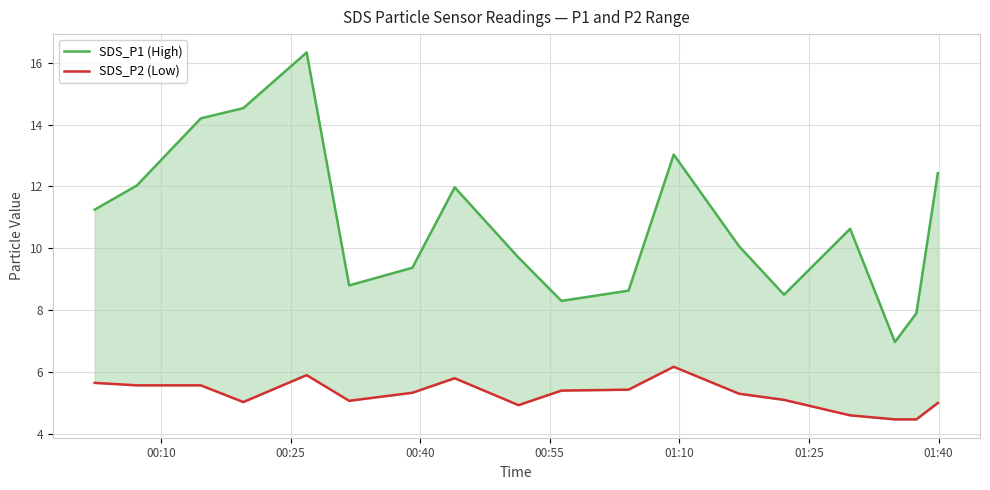

True or false: SDS_P1 (High) and SDS_P2 (Low) intersect in this chart.

False